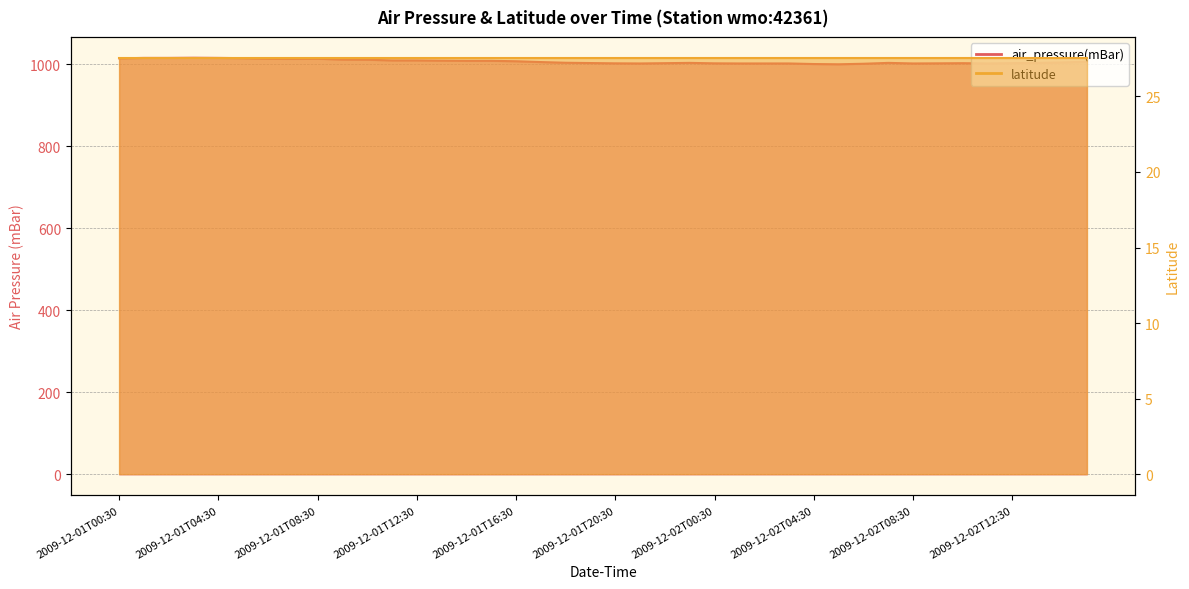

Which has a higher value, 2009-12-01T11:30 or 2009-12-02T11:30?

2009-12-01T11:30